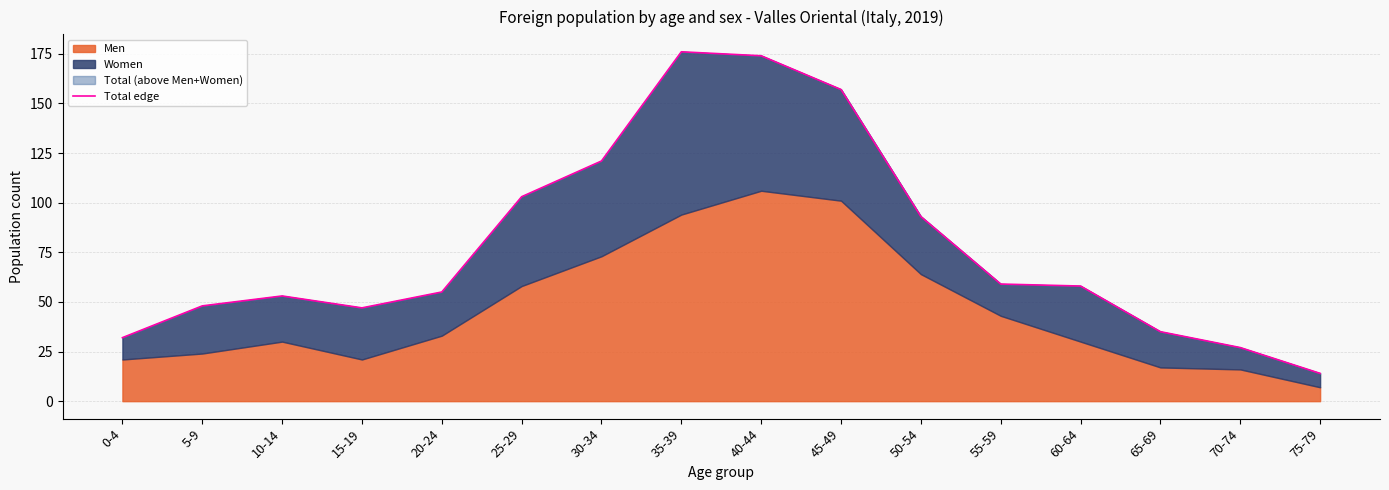

Which has a higher value, 0-4 or 20-24?

20-24